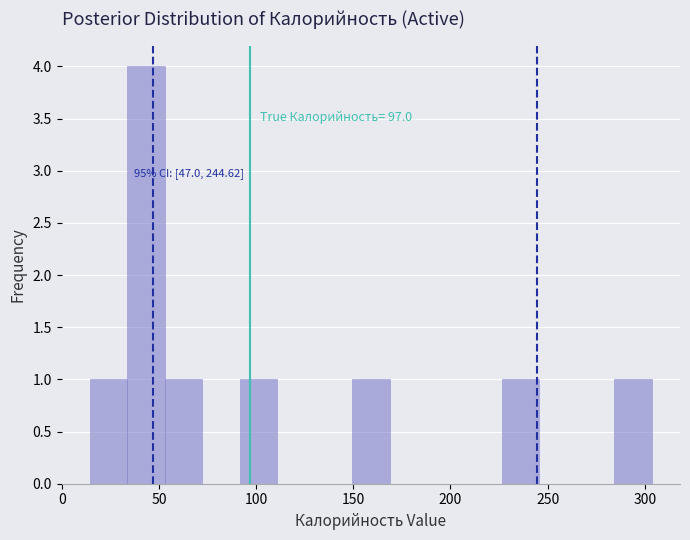

Around what value on the x-axis is the tallest bar? Give the approximate position of its centre, as read against the axis.

45